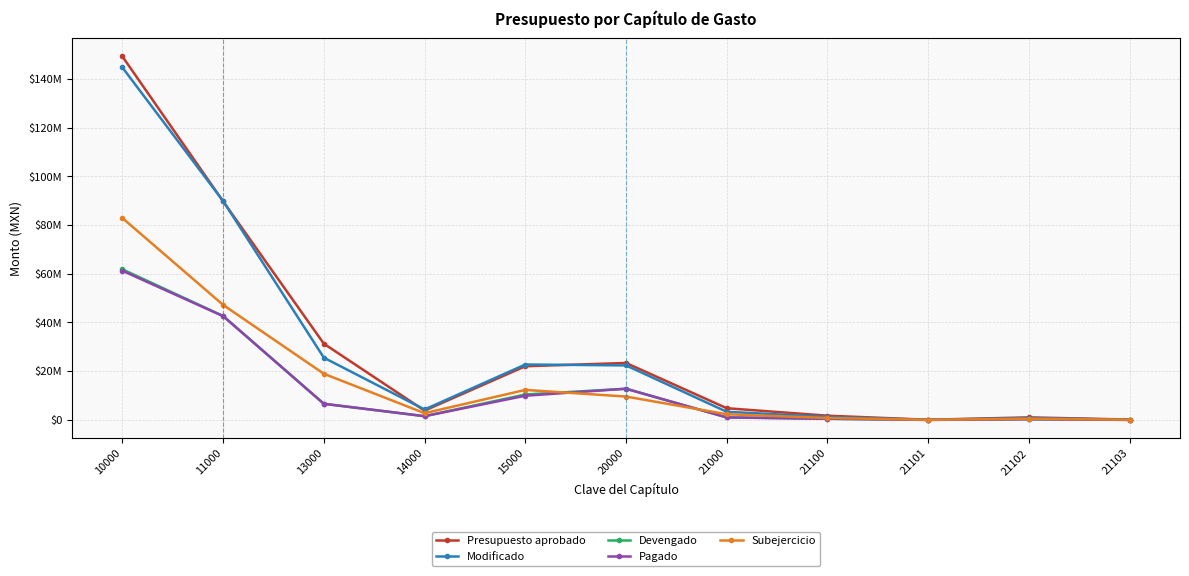

What are all the series names shown in the legend?

Presupuesto aprobado, Modificado, Devengado, Pagado, Subejercicio